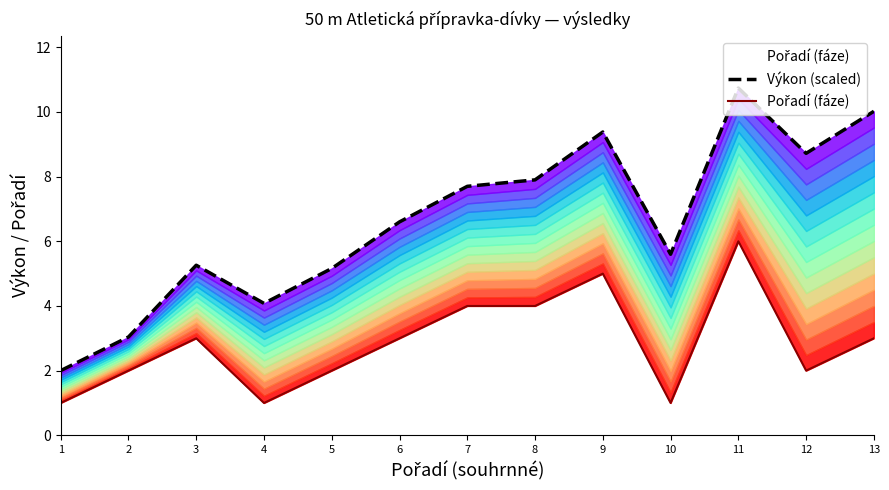

At which category is the sum across all series the highest?

11